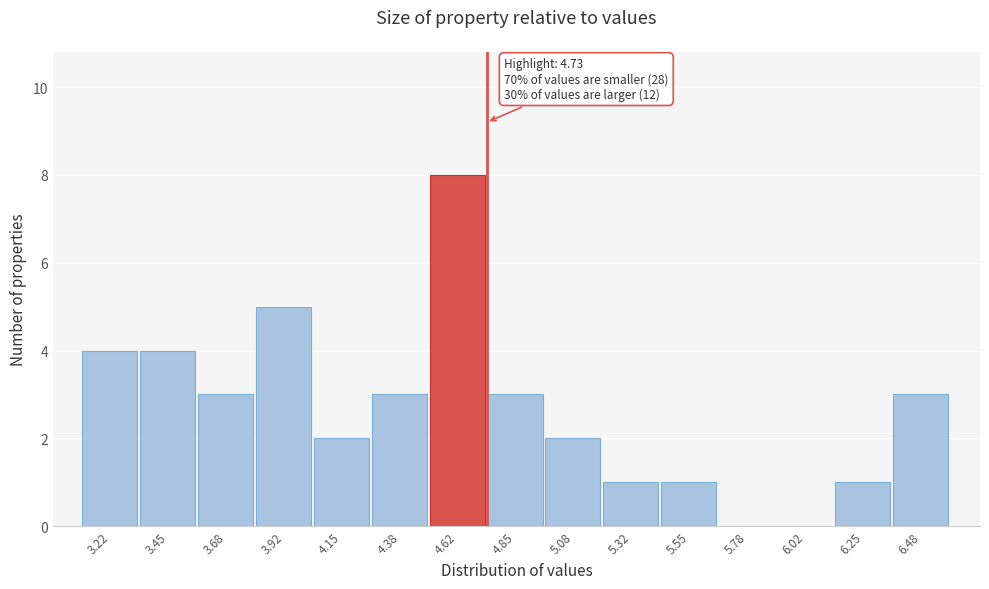

Over which range of the x-axis is the bar tallest?

4.50 to 4.75